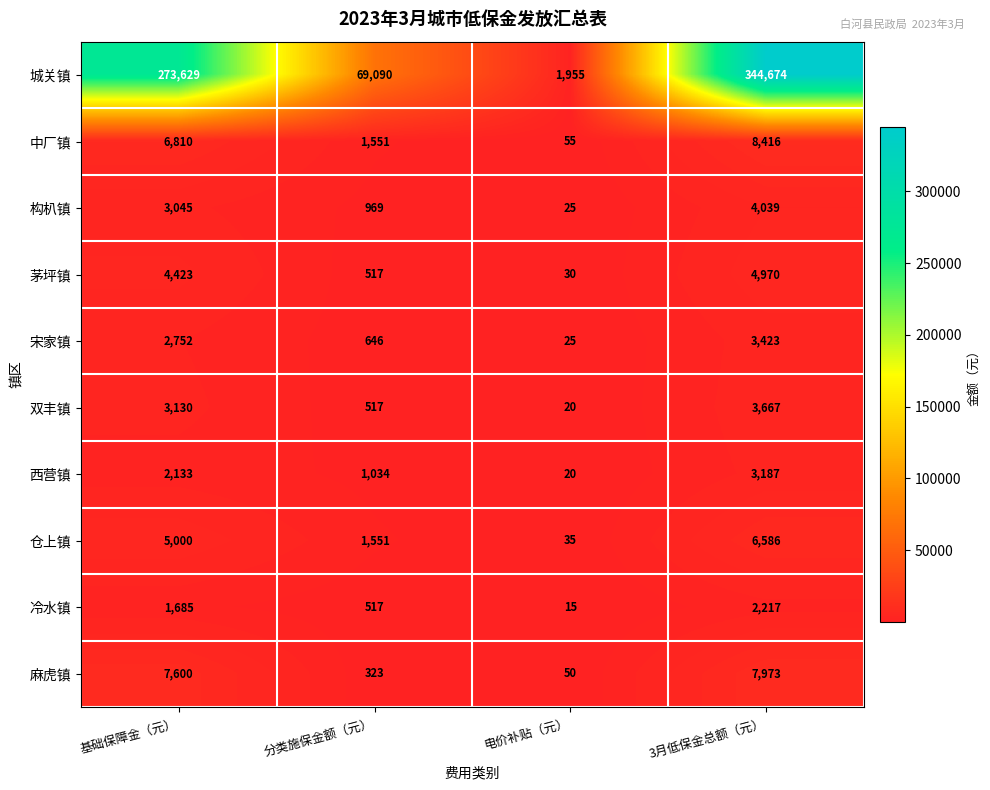

Rank the series by their maximum value, from lowest to highest.

冷水镇, 西营镇, 宋家镇, 双丰镇, 构朳镇, 茅坪镇, 仓上镇, 麻虎镇, 中厂镇, 城关镇